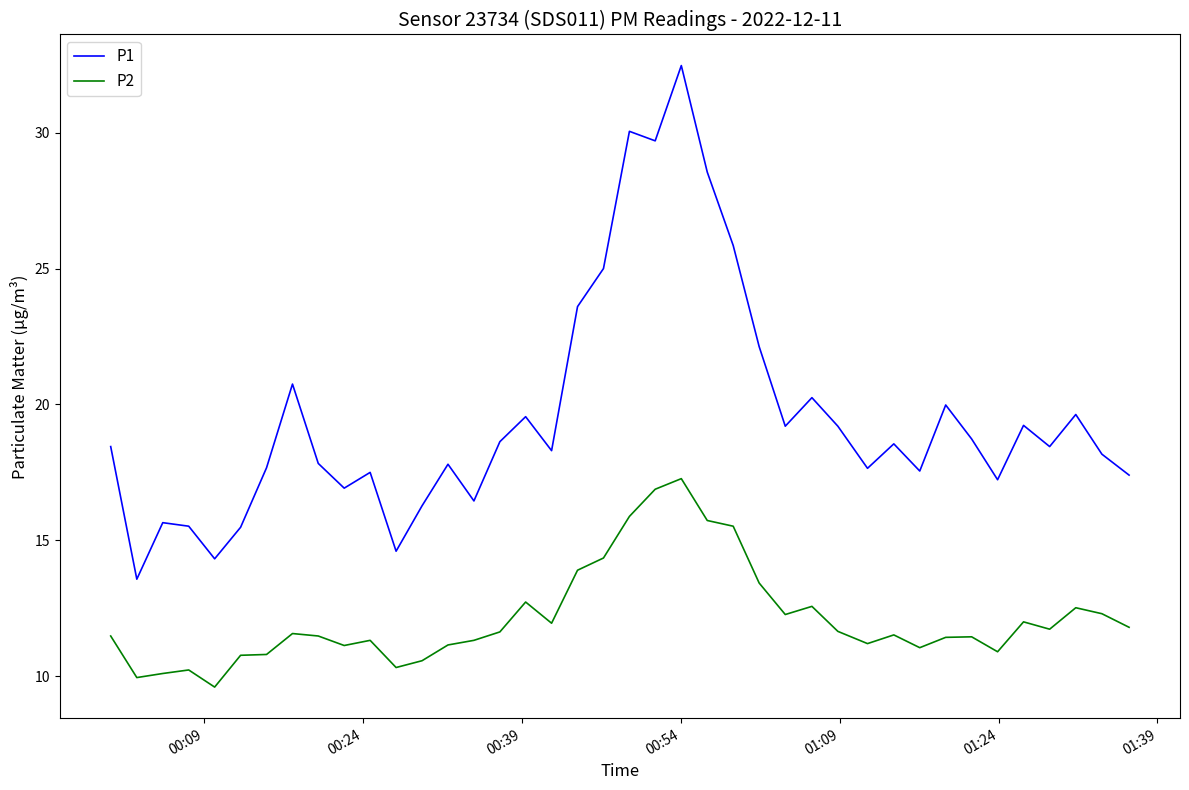

What is the highest value of the P1 series?

32.5